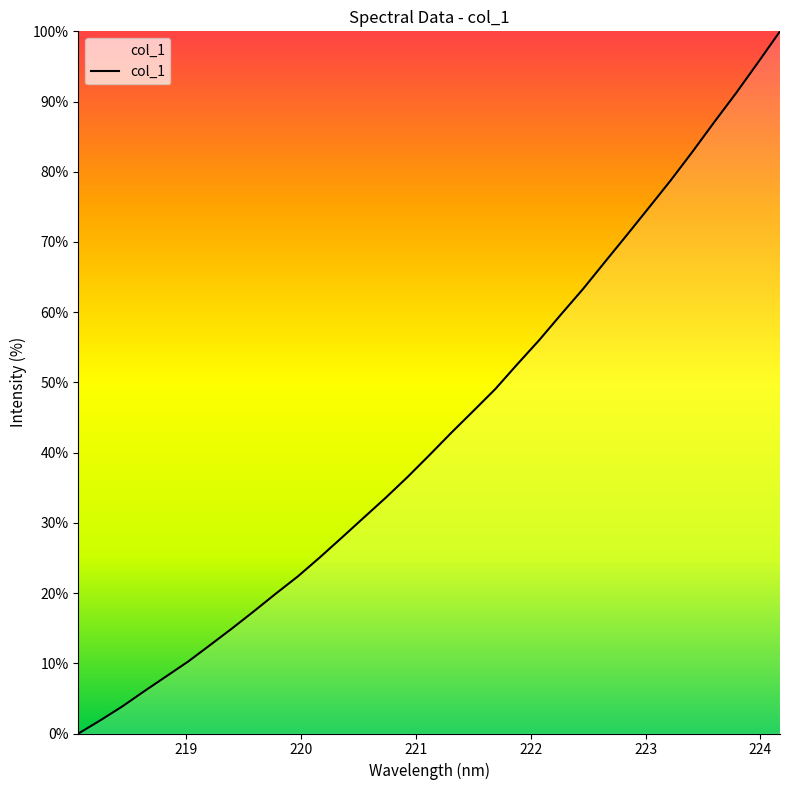

True or false: there are more than 1 points higher than both neighbors.

False